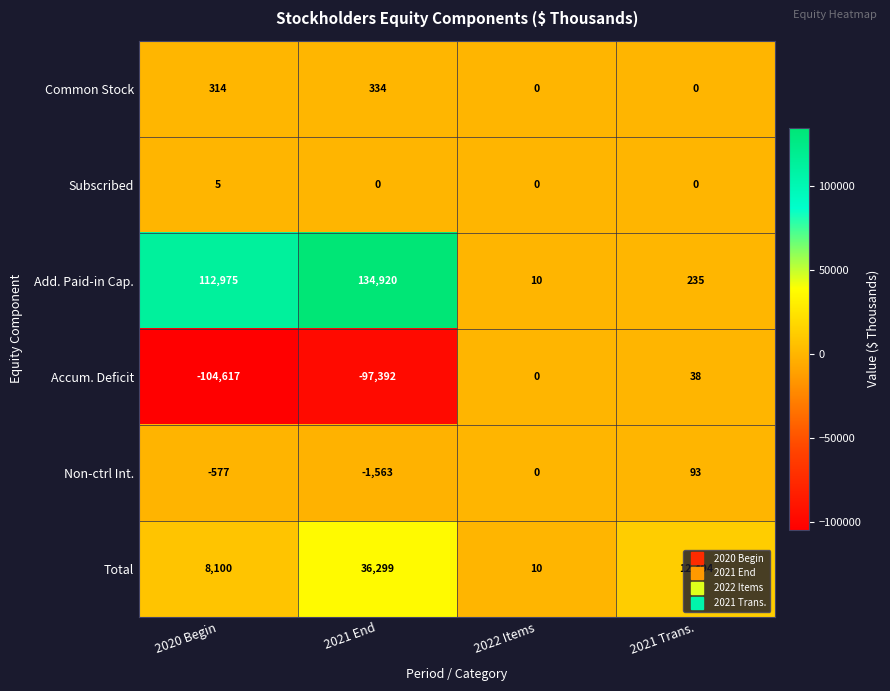

True or false: Total has a value of 16 at 2022 Items.

False